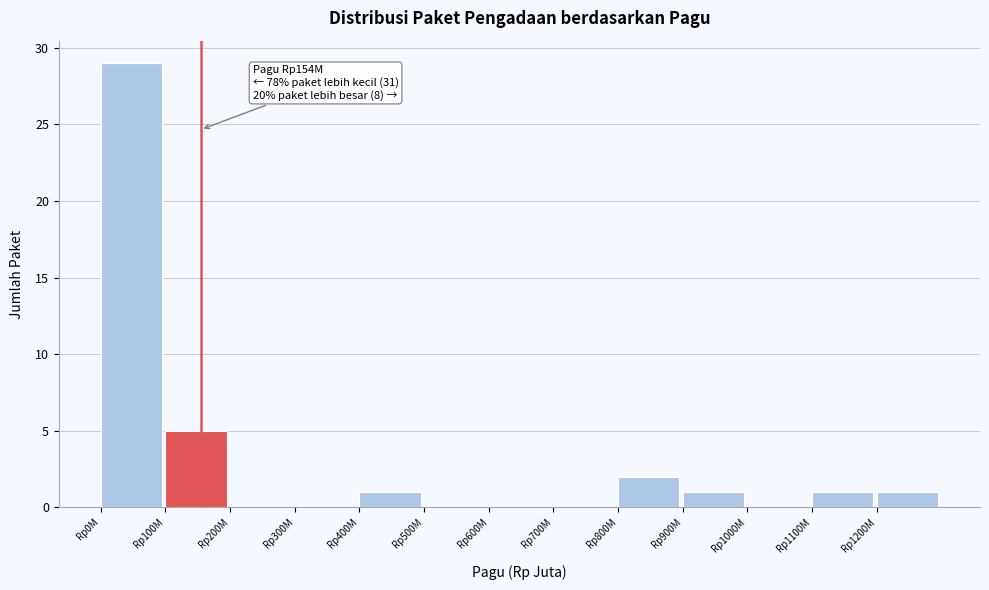

Reading left to right, what are all the values shown in this chart?

Rp0M=29	Rp100M=5	Rp200M=0	Rp300M=0	Rp400M=1	Rp500M=0	Rp600M=0	Rp700M=0	Rp800M=2	Rp900M=1	Rp1000M=0	Rp1100M=1	Rp1200M=1